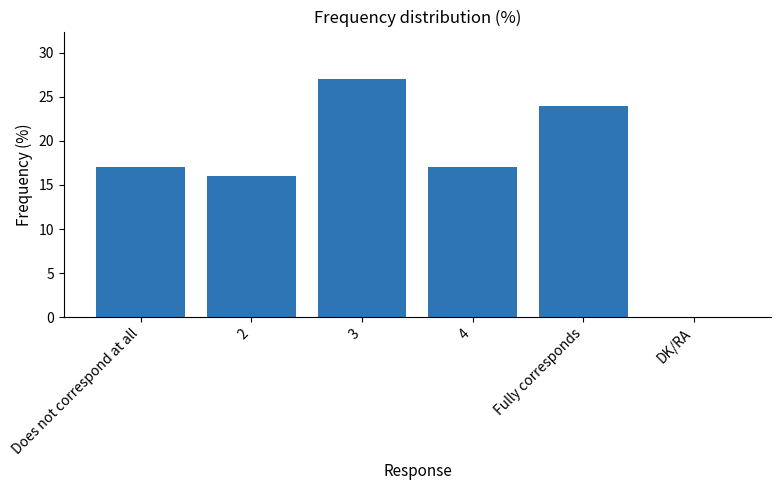

The chart shows a value of 0 at DK/RA. True or false?

True